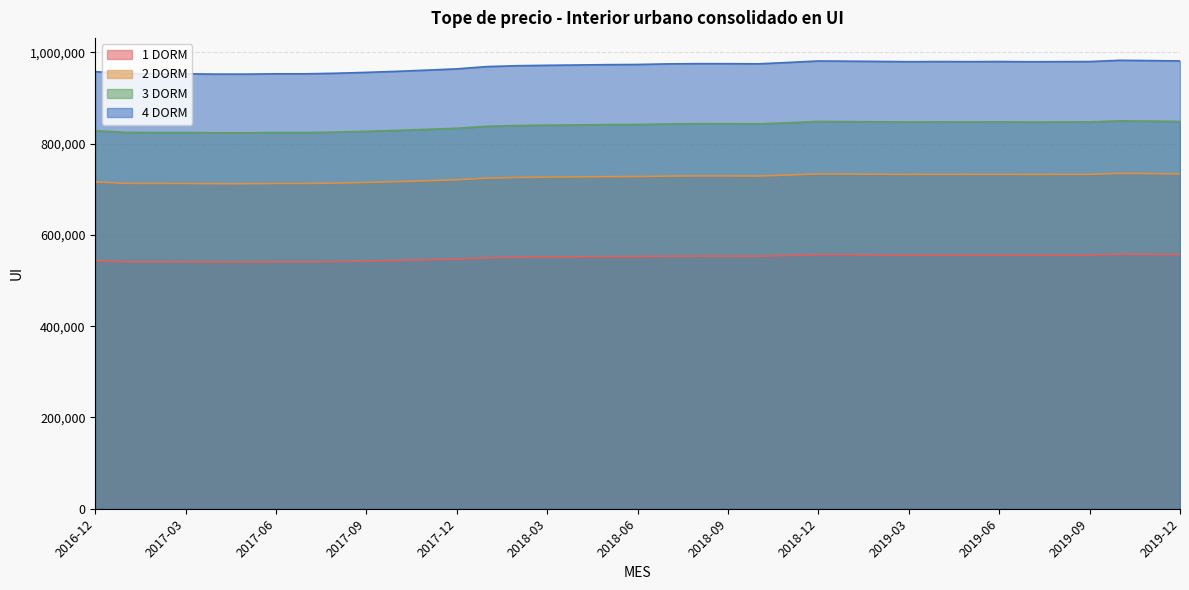

In 3 DORM, how many points are lower than both neighbors (excluding endpoints)?

6